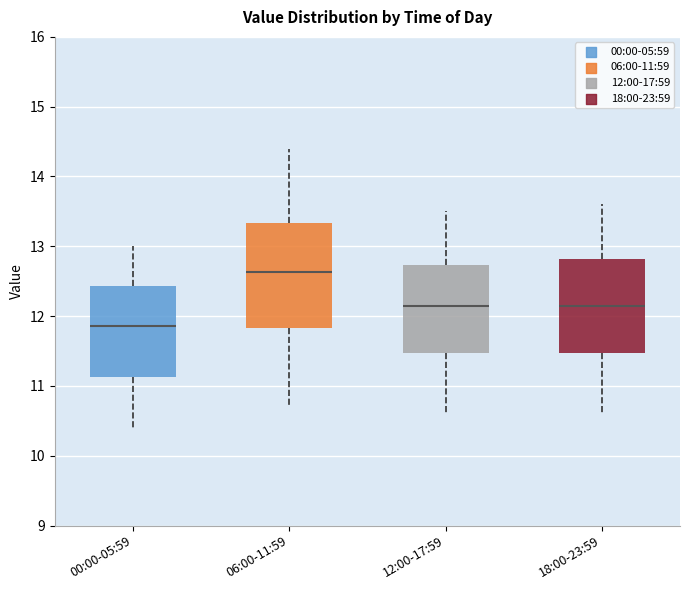

Which box's median line is the lowest?

00:00-05:59